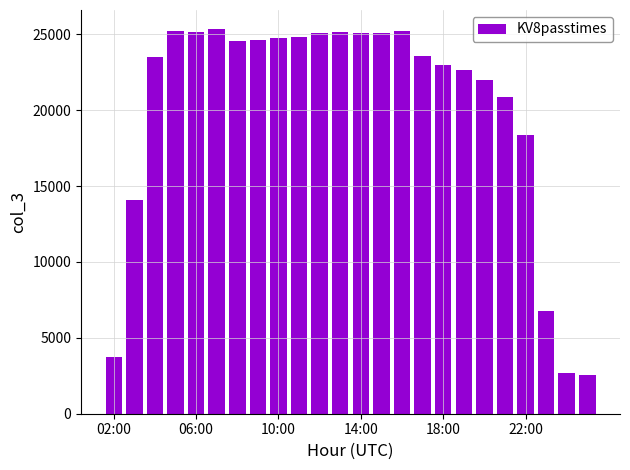

How many categories are shown in the chart?

24